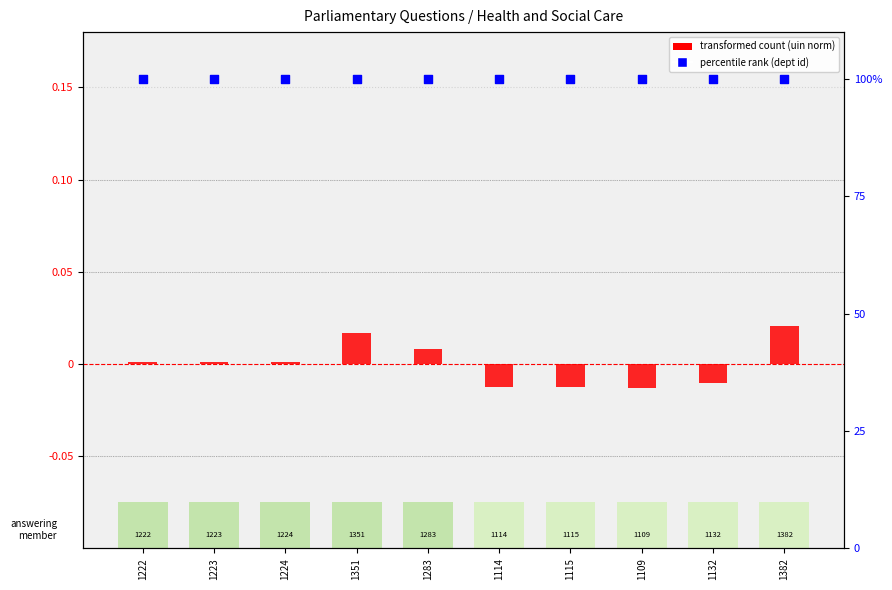

Is the value of percentile rank (dept id) at 1114 greater than the value of transformed count (uin norm) at 1114?

Yes